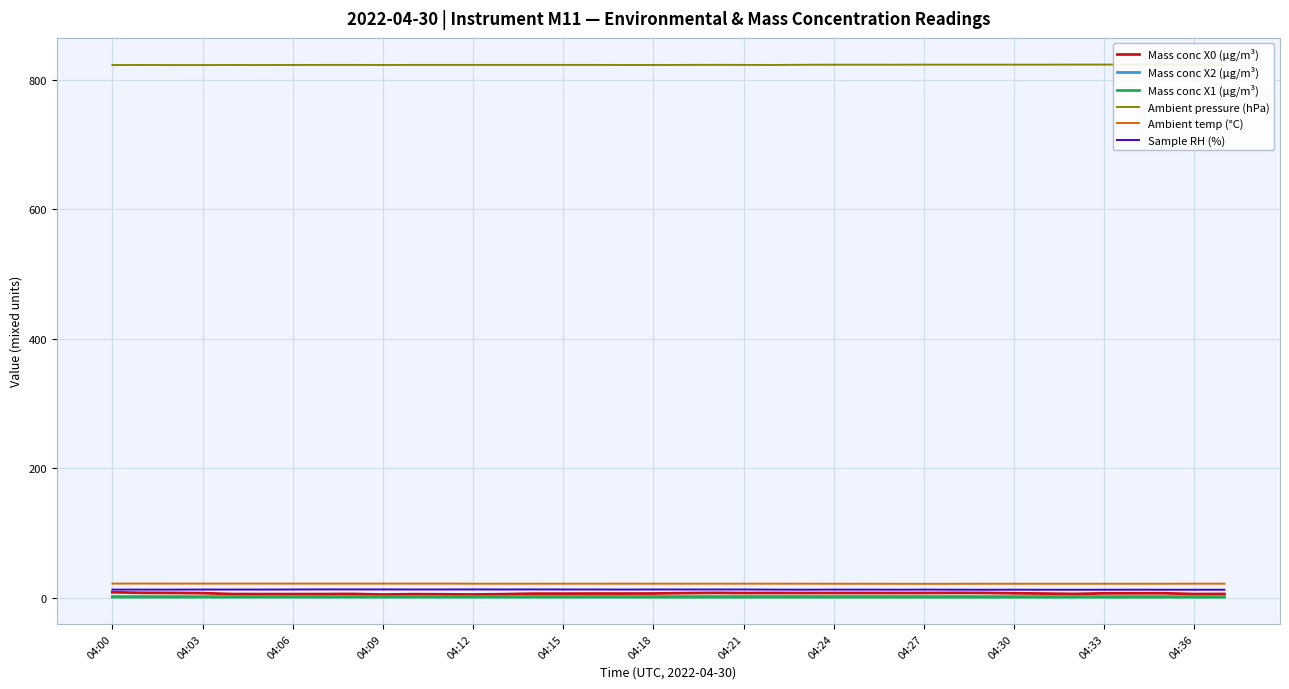

Is it true that Sample RH (%) equals 12.5 at 31?

True